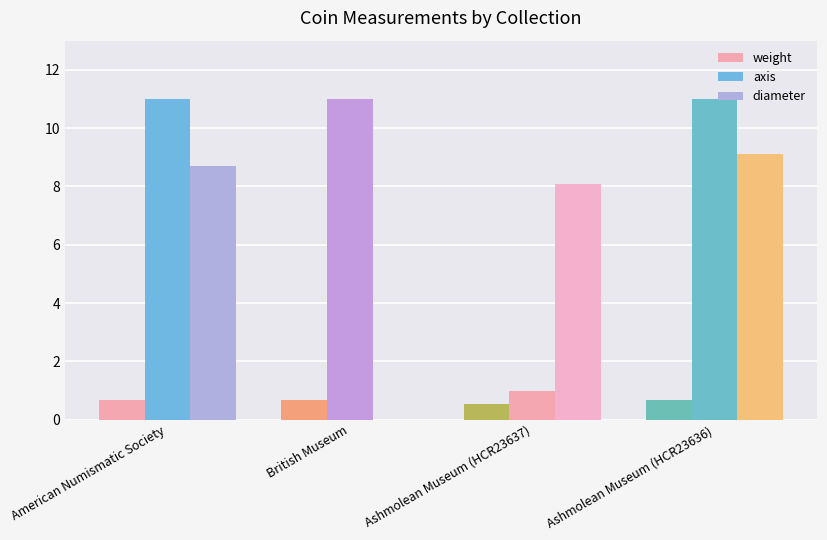

Count the number of categories in the chart.

4